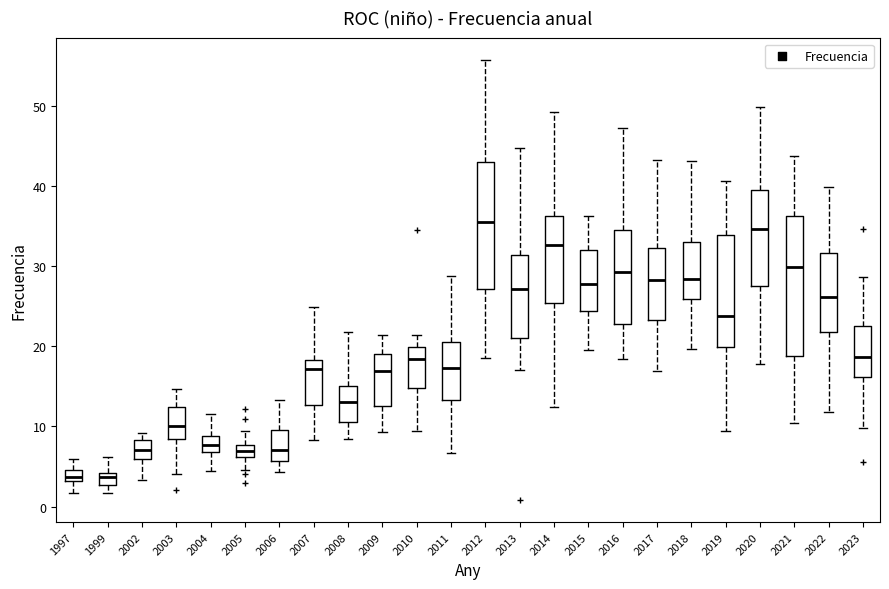

Where does the median line of the box at x = 2006 sit on the y-axis? The values are not printed on the chart, so give them approximately, as read against the axis.

7